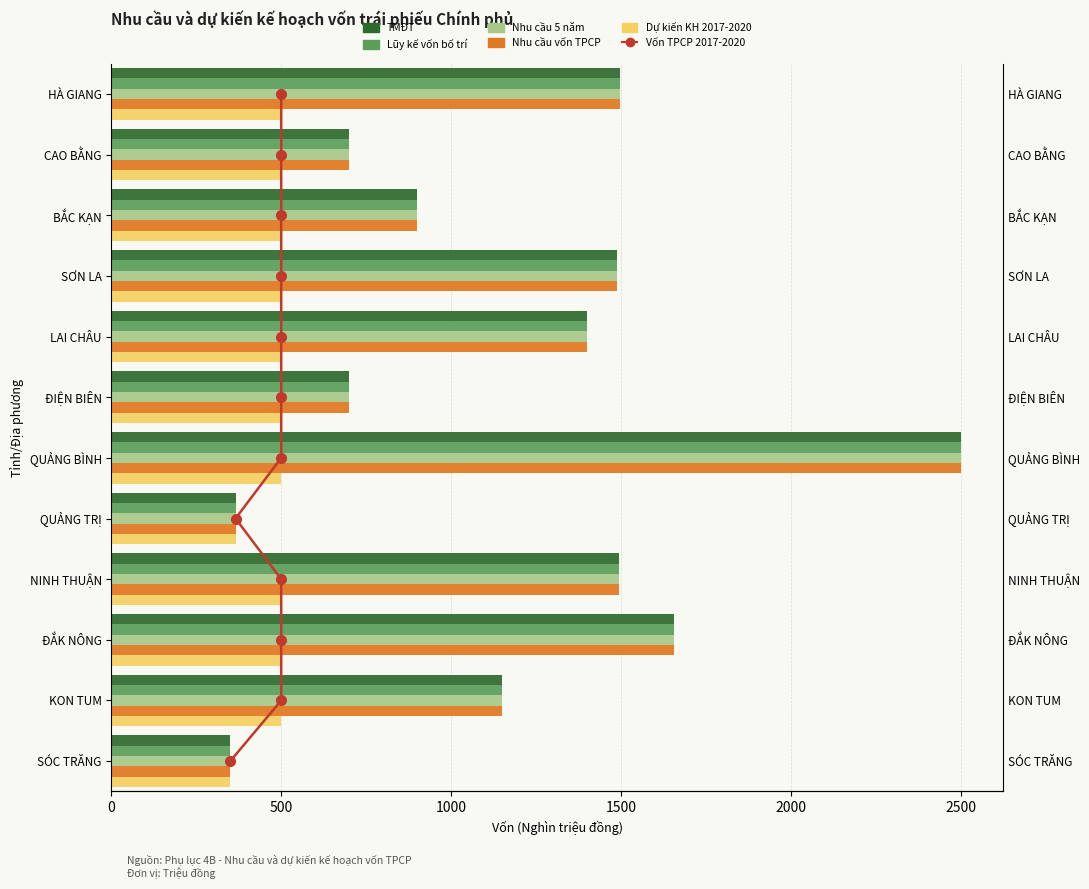

Which series has the largest range (max minus min)?

TMĐT